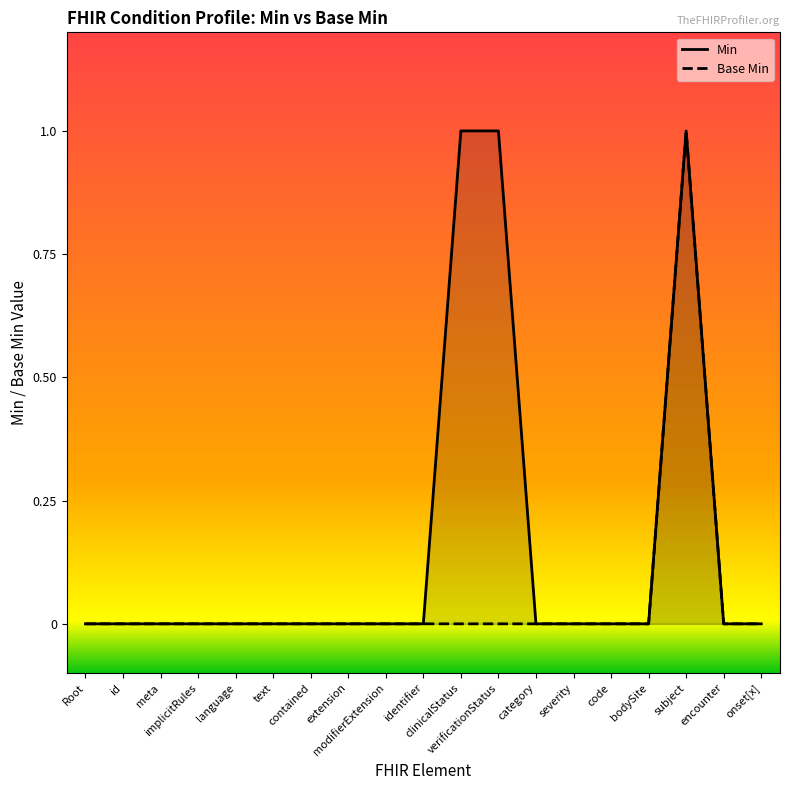

At which category does the chart reach its peak across all series?

clinicalStatus